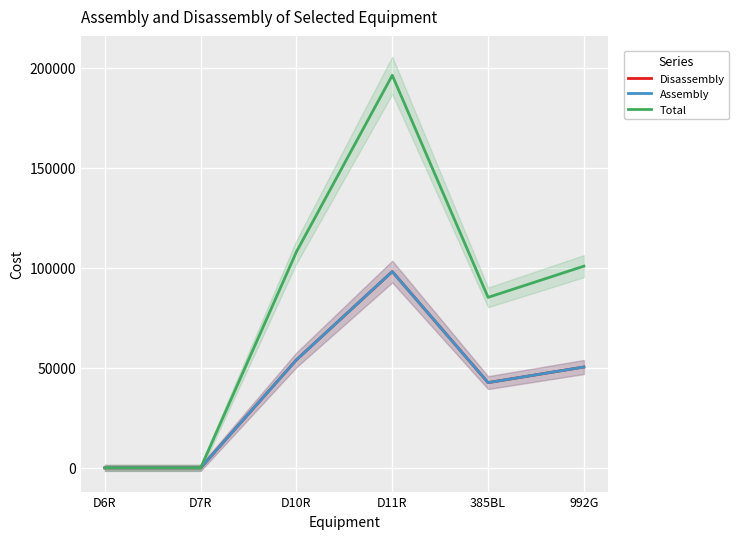

True or false: Disassembly and Assembly intersect in this chart.

False